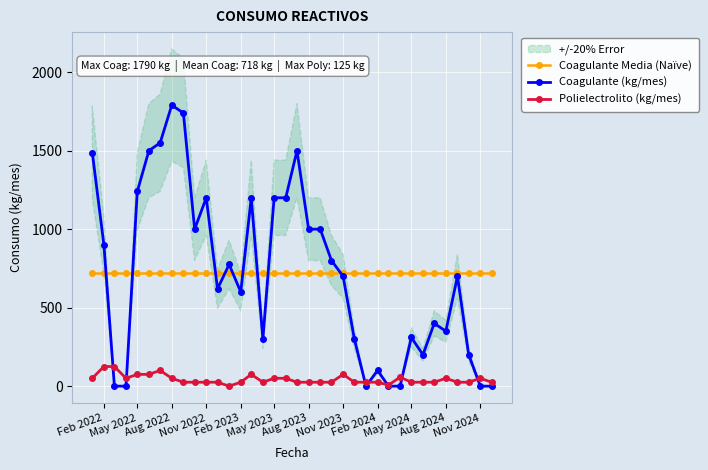

Rank the series by their maximum value, from highest to lowest.

Coagulante (kg/mes), Coagulante Media (Naïve), Polielectrolito (kg/mes)